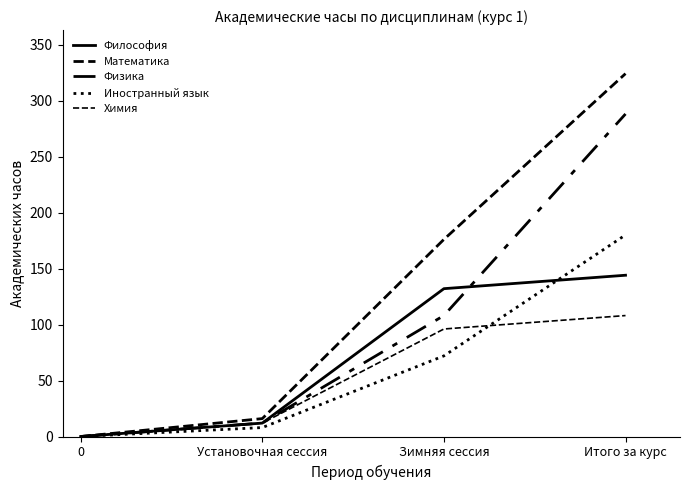

True or false: Иностранный язык and Философия cross at least once.

True